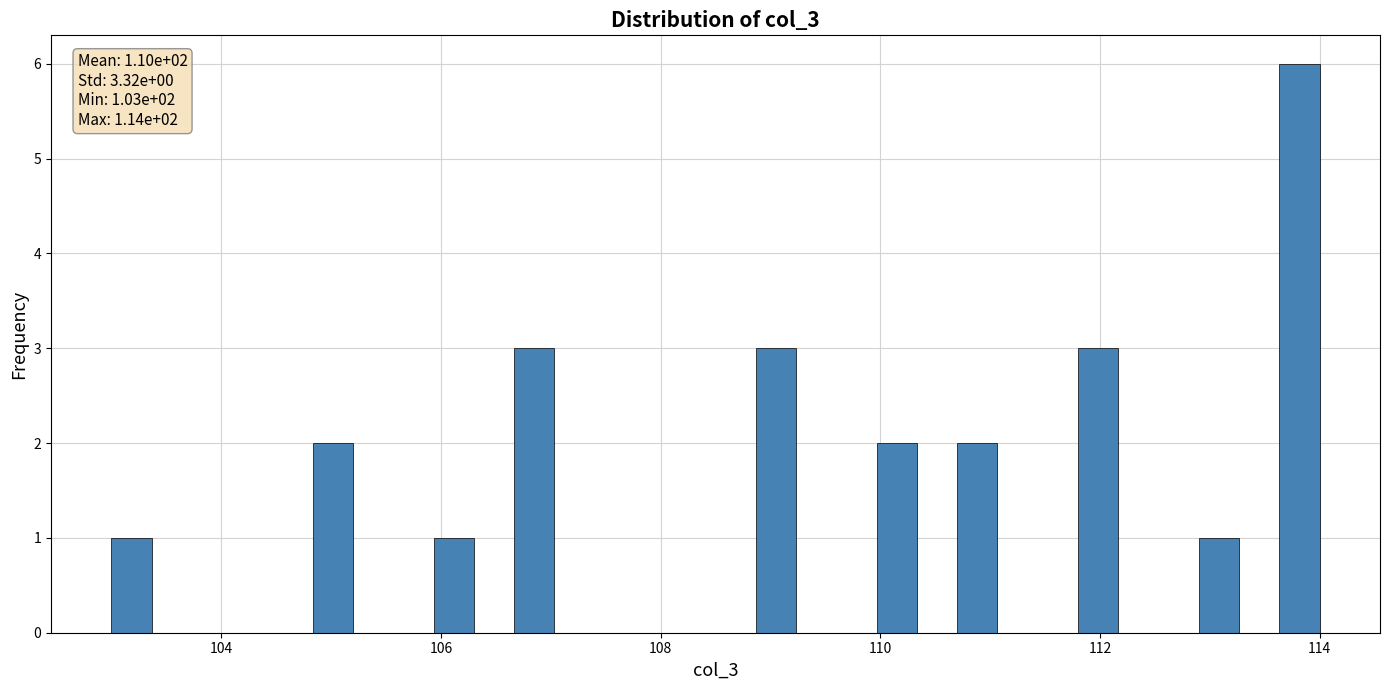

Around what value on the x-axis is the tallest bar? Give the approximate position of its centre, as read against the axis.

113.8